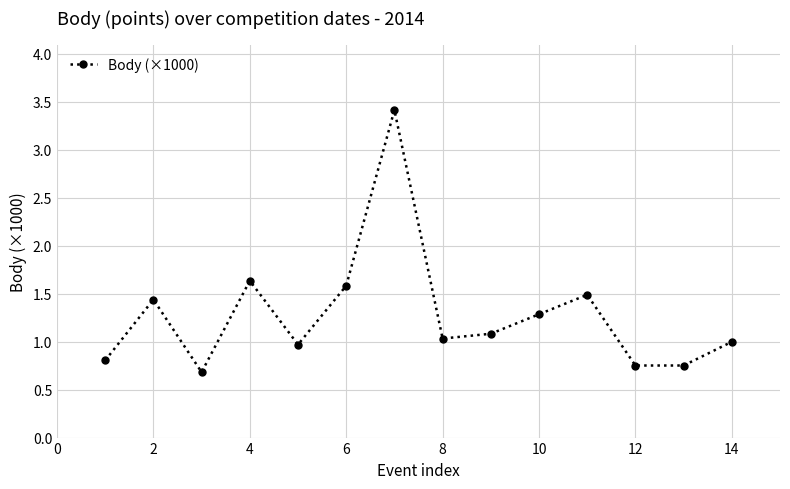

What is the smallest value displayed?

0.7